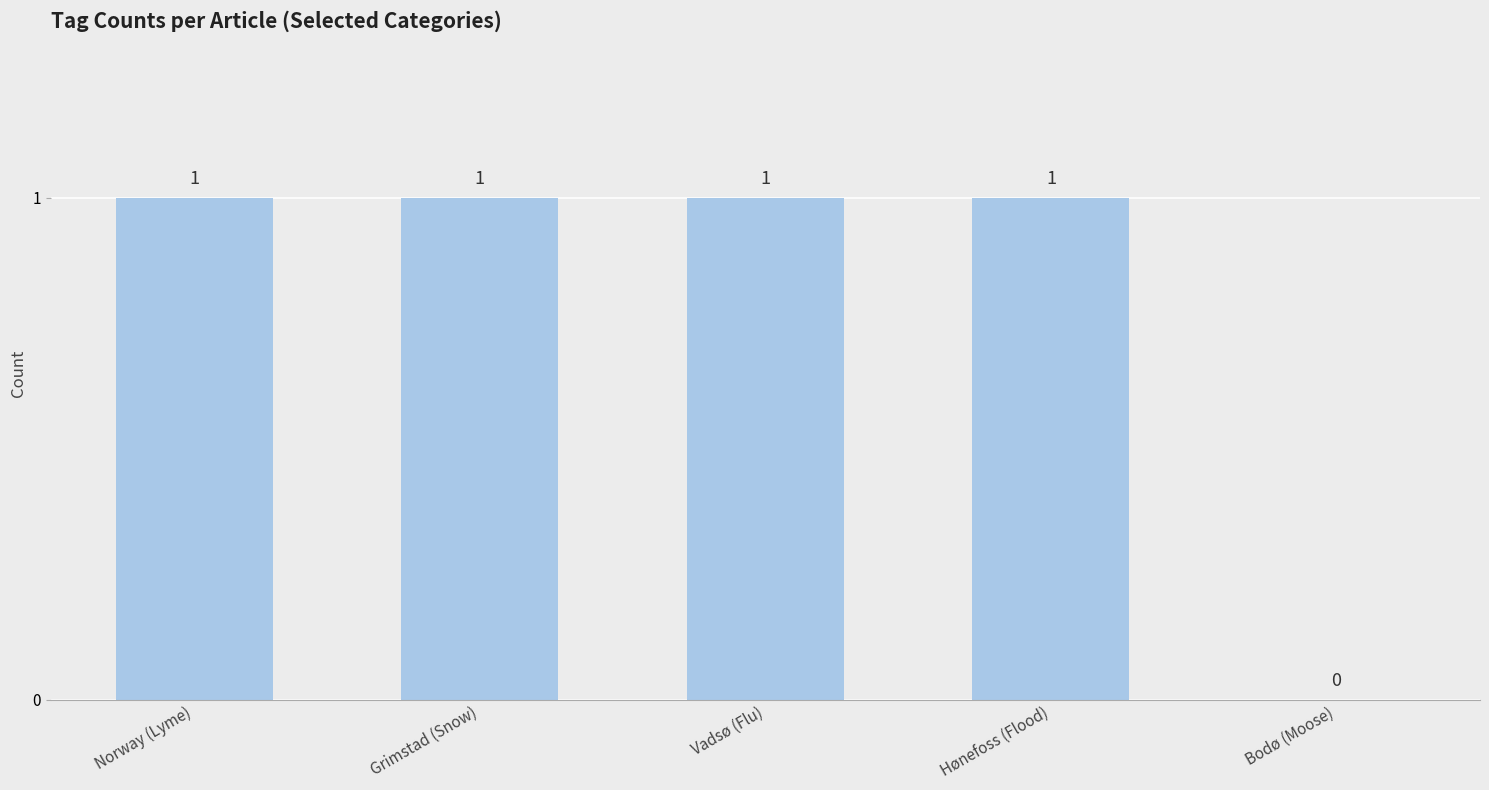

The chart shows a value of 1 at Norway (Lyme). True or false?

True